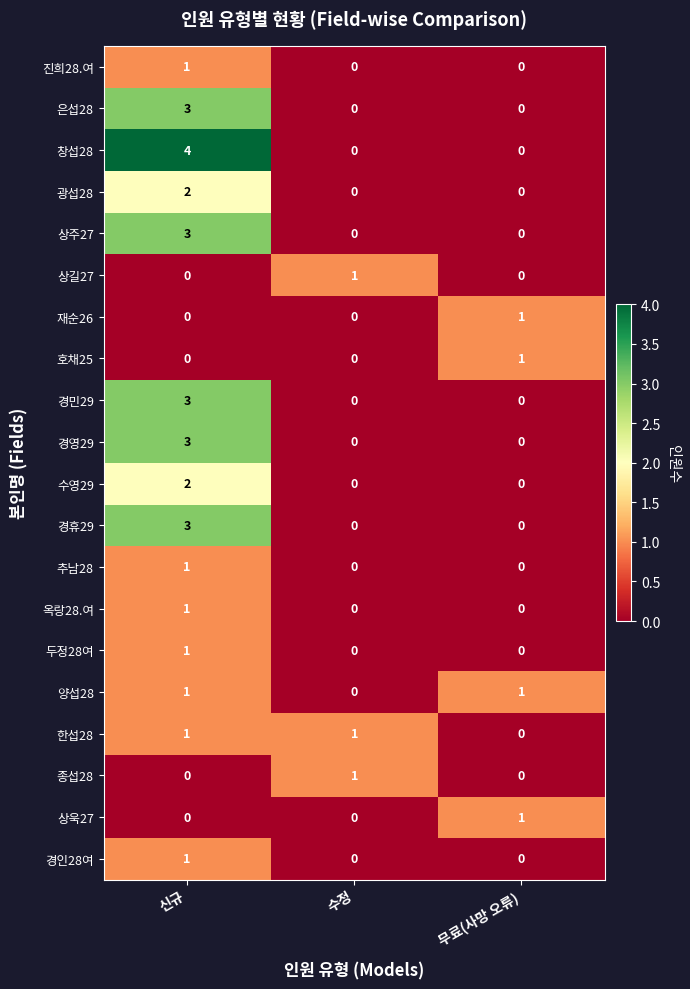

What is the greatest value displayed?

4